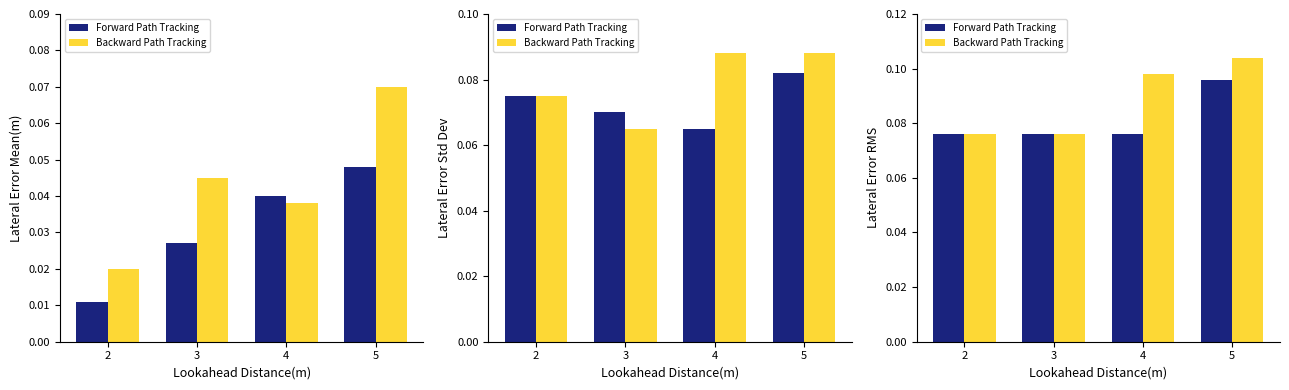

What is the value of the Forward Path Tracking bar at the 2nd from the left?

0.1